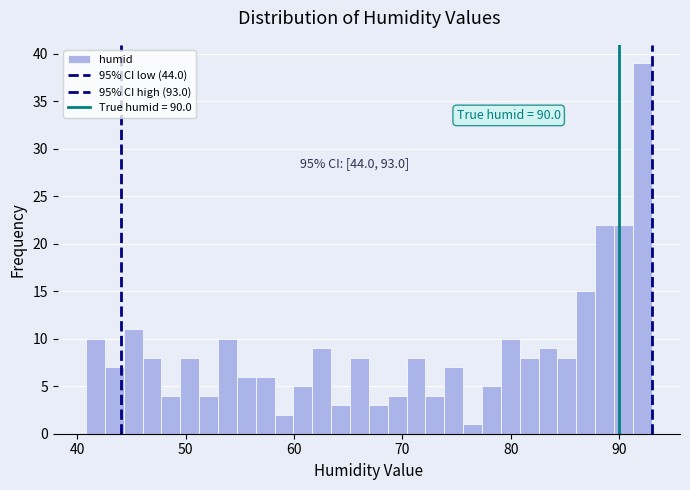

Around what value on the x-axis is the tallest bar? Give the approximate position of its centre, as read against the axis.

92